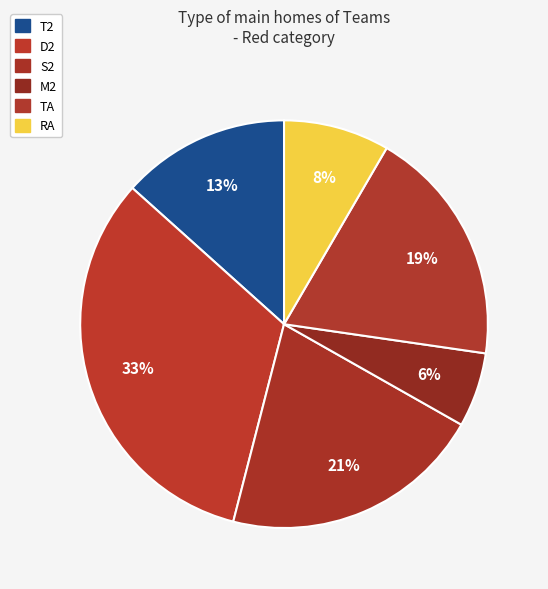

True or false: S2 accounts for 21% of the total.

True